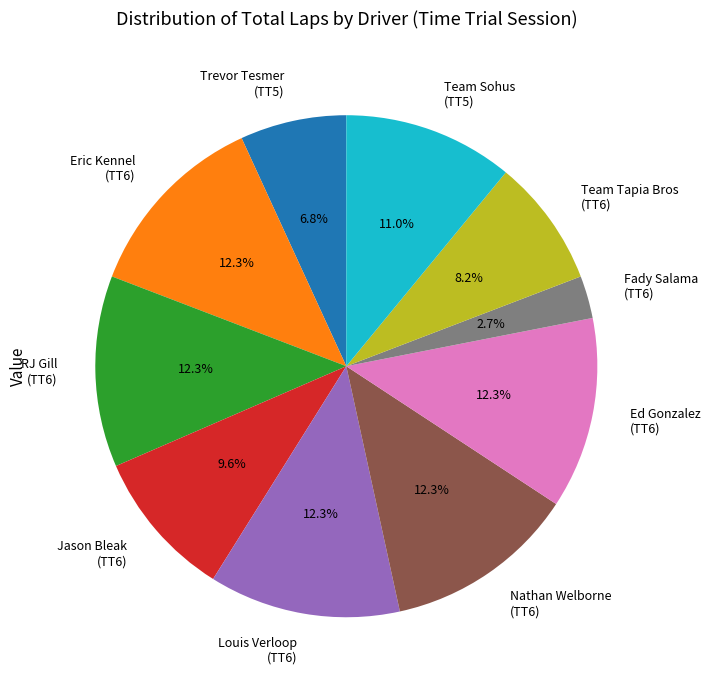

Does Team Sohus (TT5) account for over 50% of the chart?

No